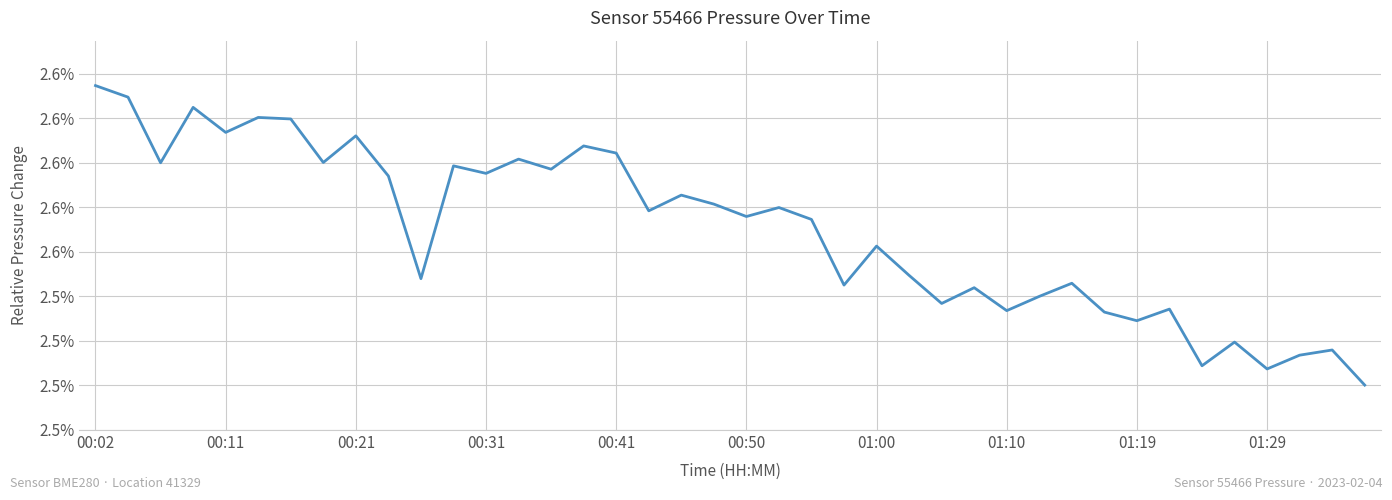

What is the difference between the maximum and minimum values?

0.1